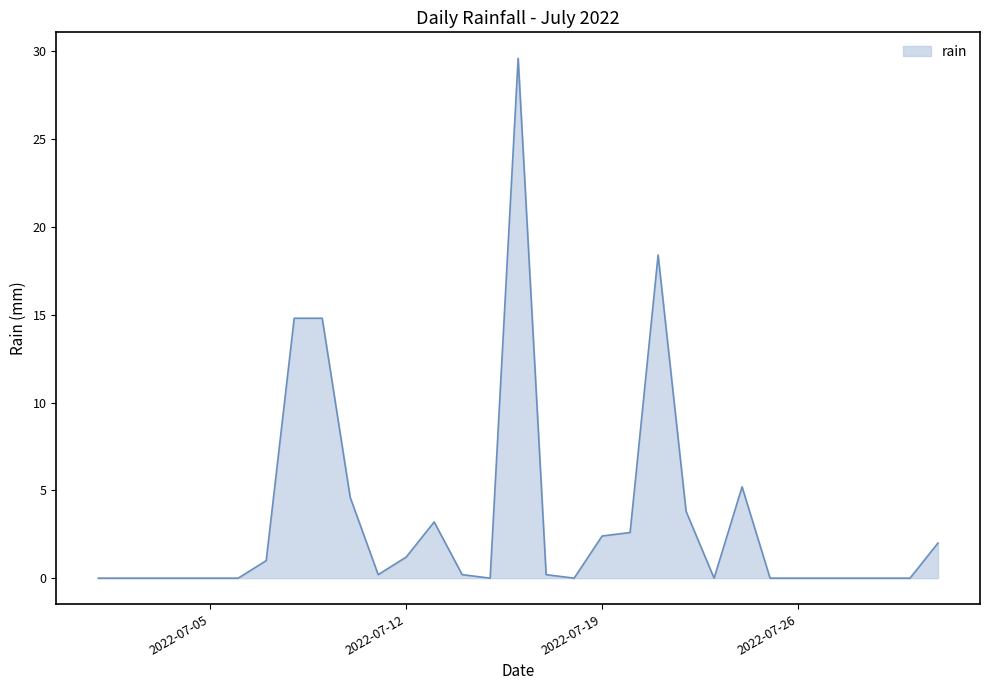

What is the difference between the maximum and minimum values?

29.6